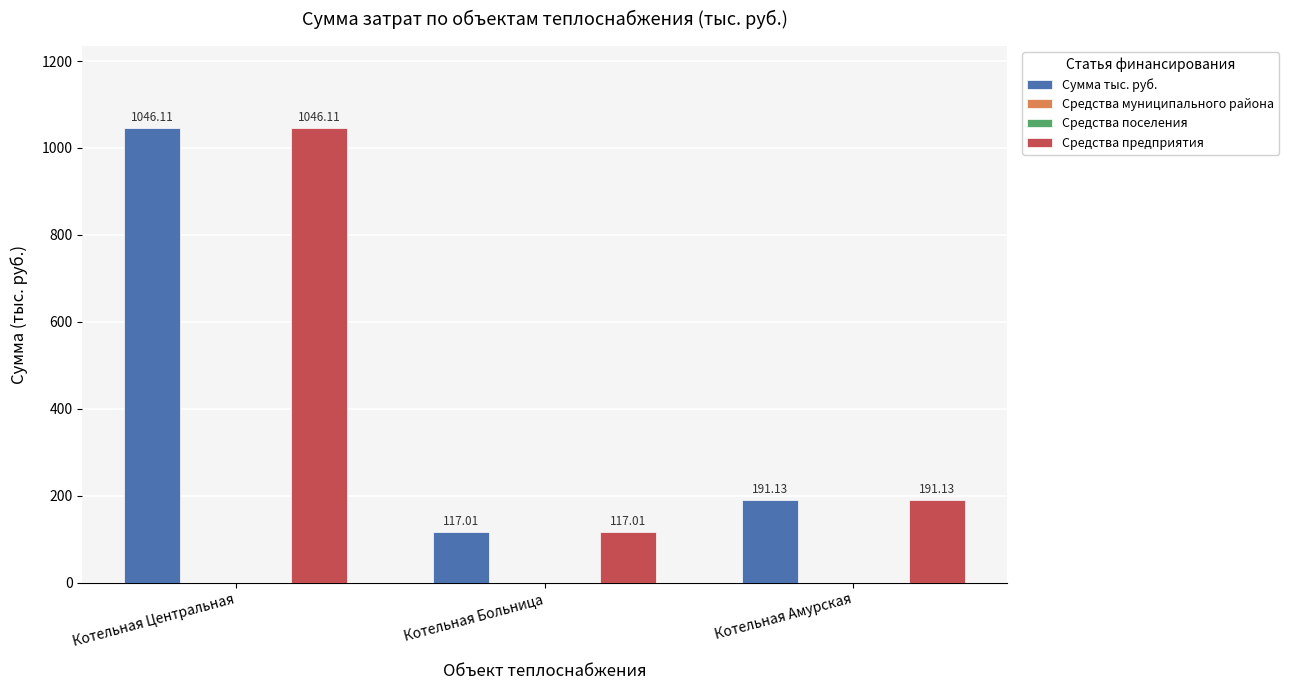

Which category has the lowest value in the Сумма тыс. руб. series?

Котельная Больница